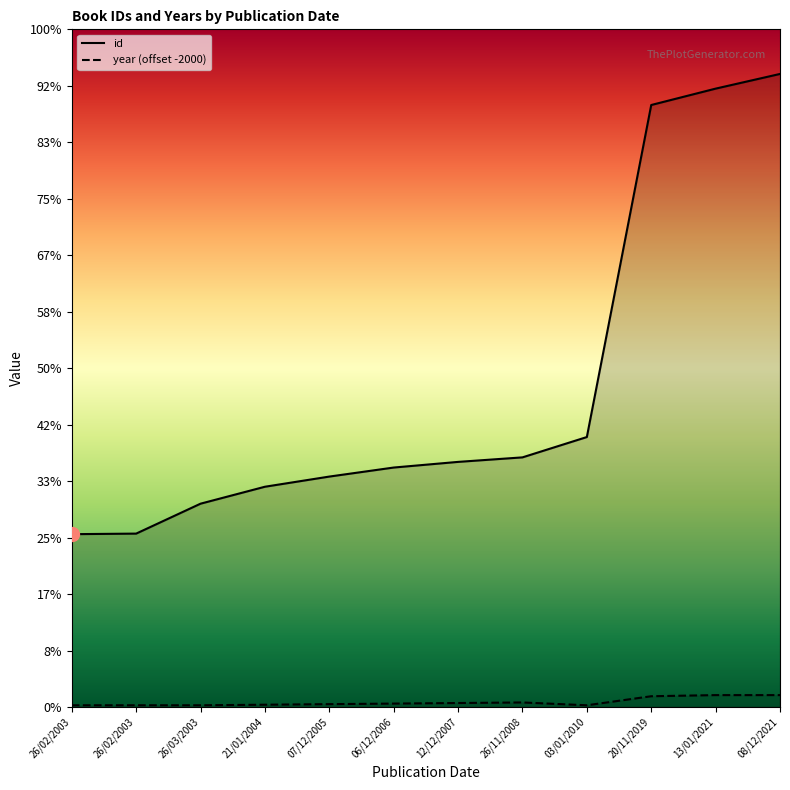

At which category does the chart reach its peak across all series?

08/12/2021